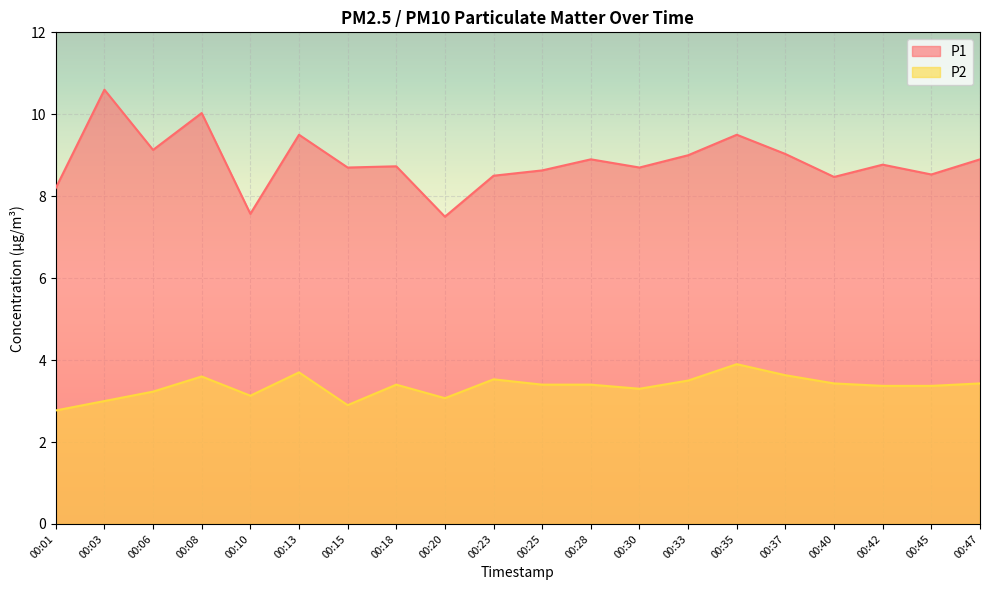

List the labels in order of P2 value, smallest first.

00:01, 00:15, 00:03, 00:20, 00:10, 00:06, 00:30, 00:42, 00:45, 00:18, 00:25, 00:28, 00:40, 00:47, 00:33, 00:23, 00:08, 00:37, 00:13, 00:35